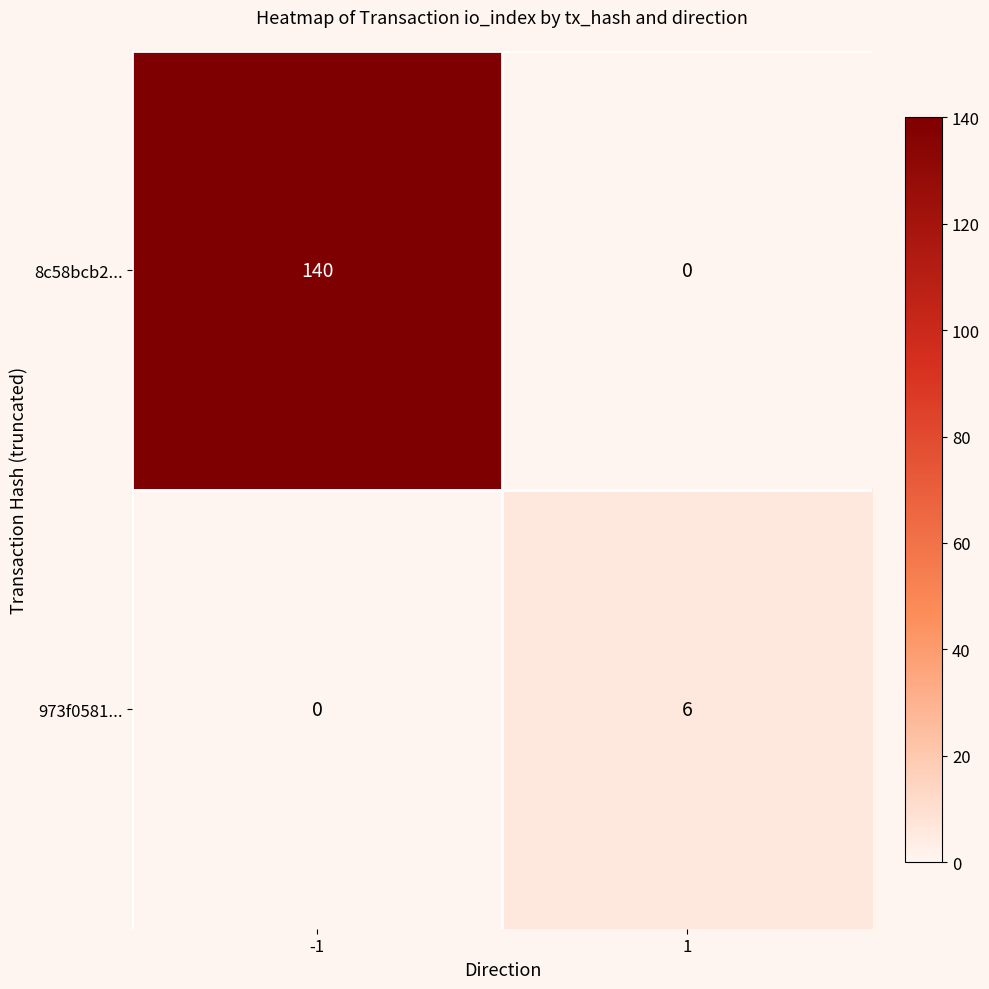

What is the sum of the 973f0581... values at 1 and -1?

6